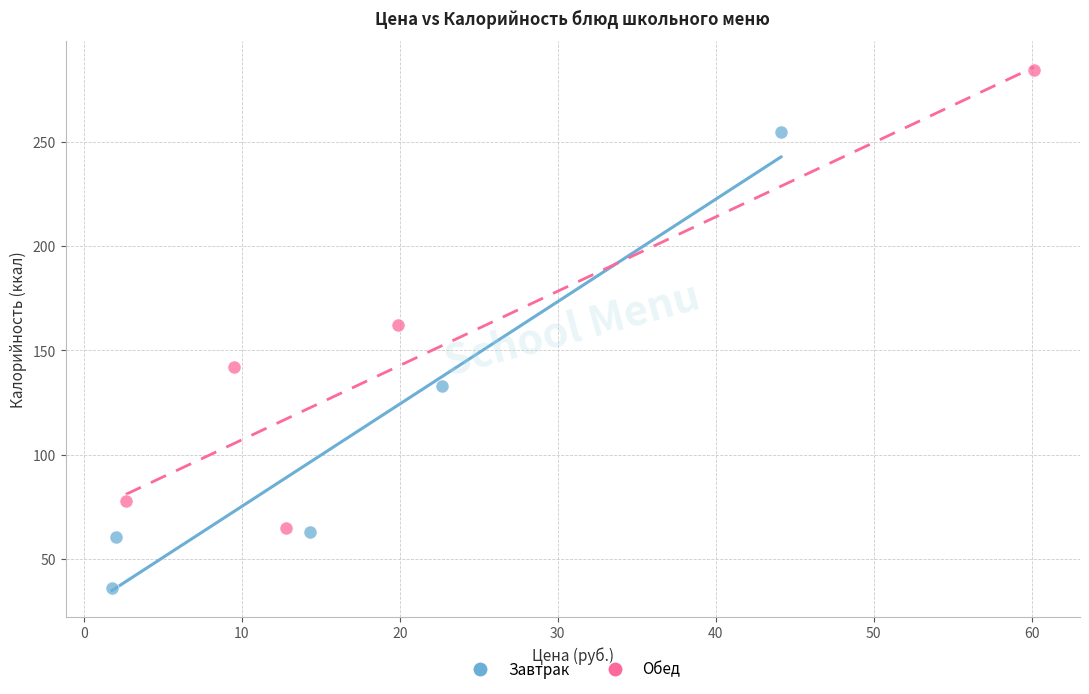

Which series reaches the maximum Y coordinate?

Обед